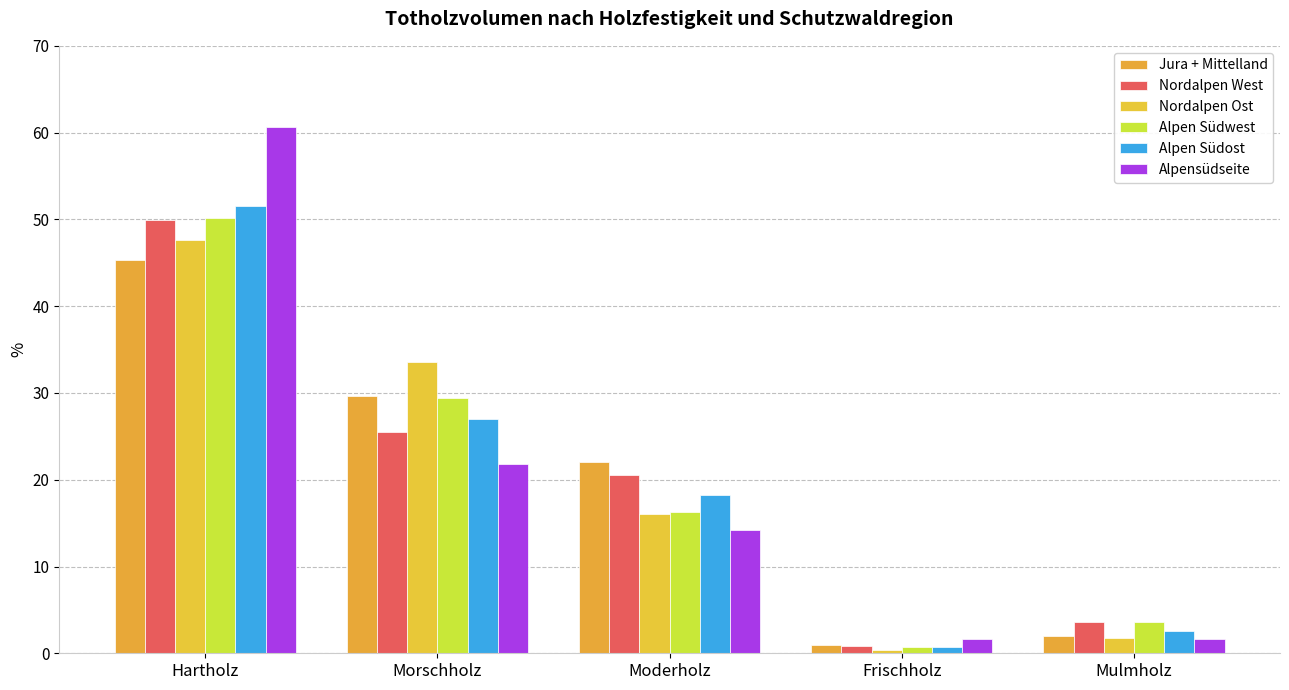

Which has a higher value, Frischholz or Morschholz?

Morschholz